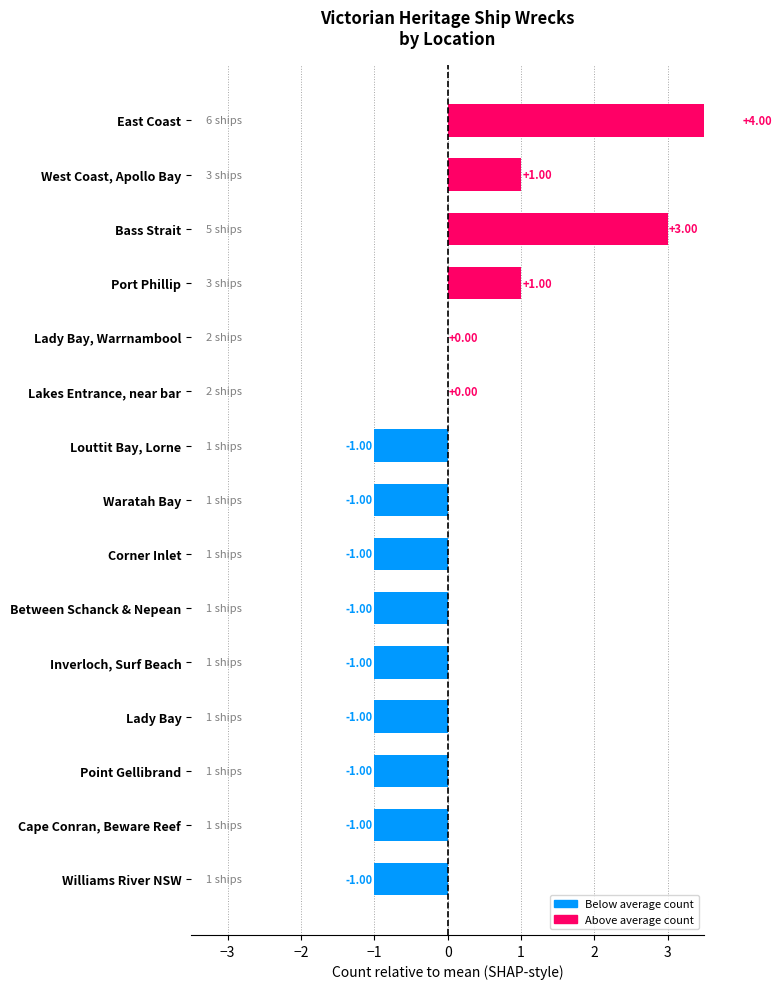

What is the change in value from Lakes Entrance, near bar to Between Schanck & Nepean?

-1